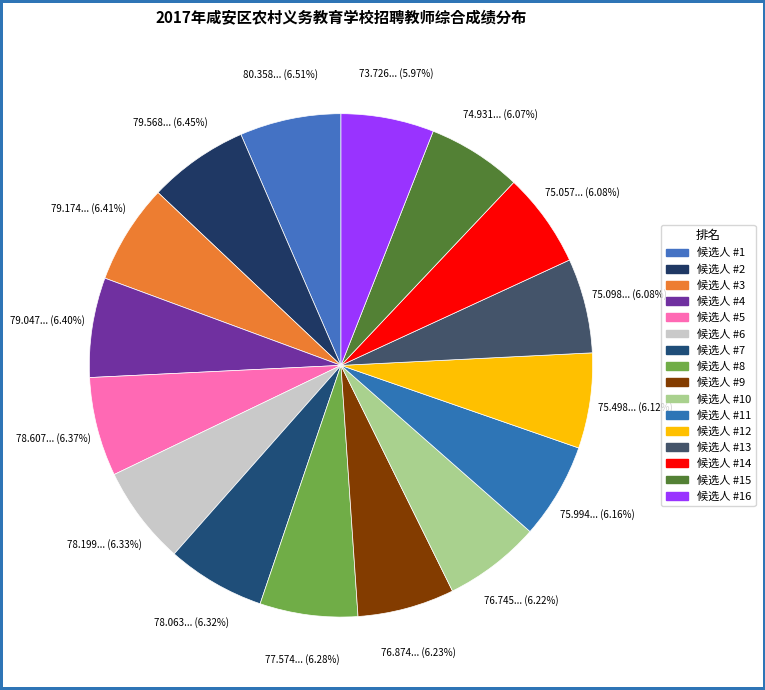

Is there any slice that represents more than half of the pie?

No